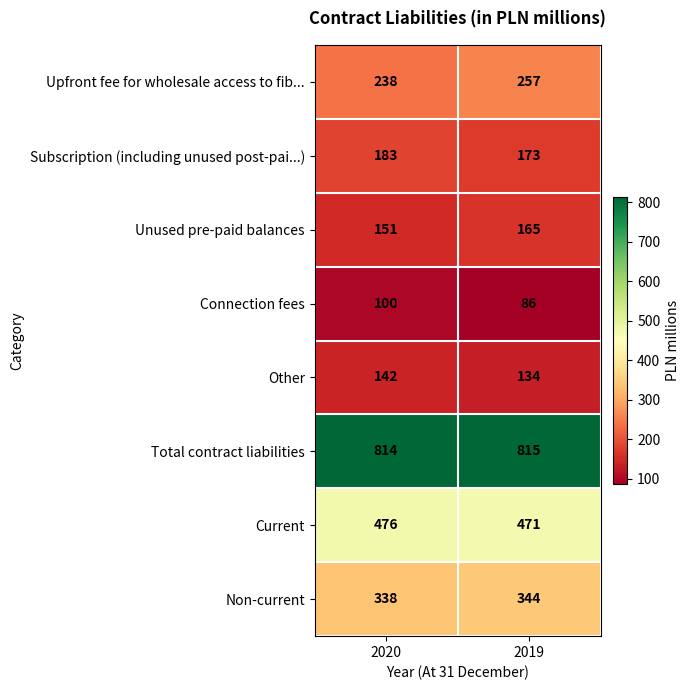

What is the minimum value shown in the chart?

86